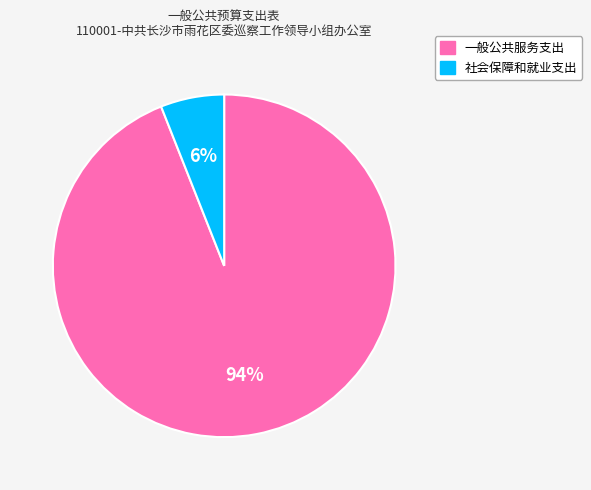

To the nearest percent, what is the combined percentage of 一般公共服务支出 and 社会保障和就业支出?

100%